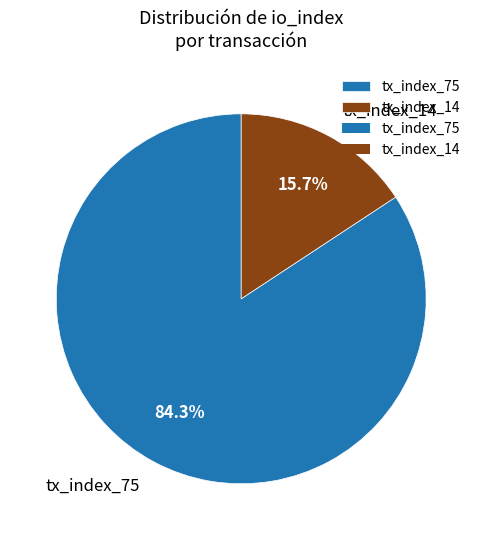

Which category accounts for the majority?

tx_index_75